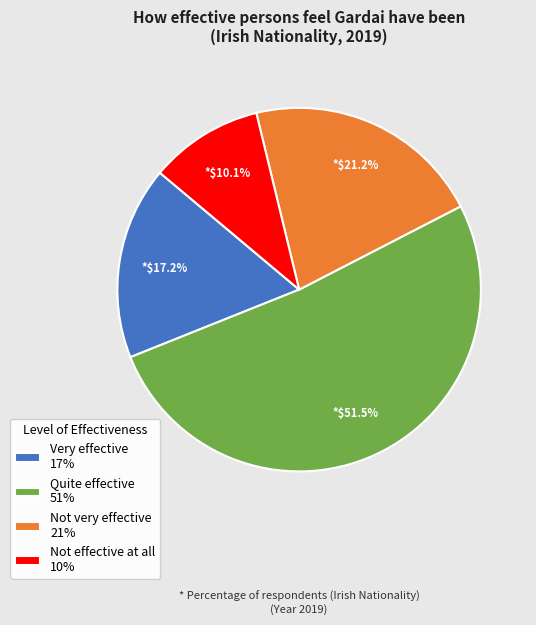

Do Not very effective 21% and Quite effective 51% together represent more than half of the pie?

Yes